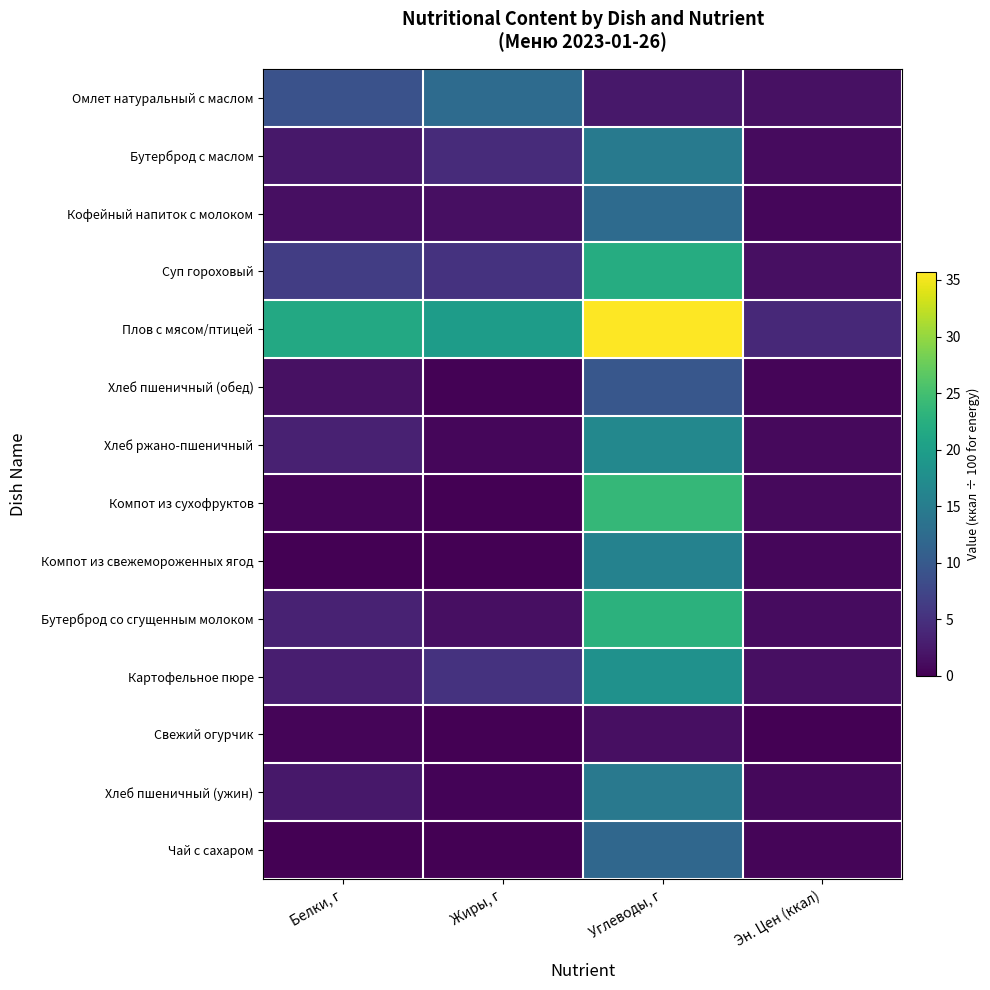

Reading right to left, extract all data points from this chart.

Омлет натуральный с маслом: Эн. Цен (ккал)=1.6	Углеводы, г=2.2	Жиры, г=12.5	Белки, г=9.0
Бутерброд с маслом: Эн. Цен (ккал)=1.1	Углеводы, г=14.6	Жиры, г=4.4	Белки, г=2.3
Кофейный напиток с молоком: Эн. Цен (ккал)=0.6	Углеводы, г=12.5	Жиры, г=1.5	Белки, г=1.5
Суп гороховый: Эн. Цен (ккал)=1.5	Углеводы, г=22.1	Жиры, г=5.2	Белки, г=6.5
Плов с мясом/птицей: Эн. Цен (ккал)=4.1	Углеводы, г=35.7	Жиры, г=19.7	Белки, г=21.5
Хлеб пшеничный (обед): Эн. Цен (ккал)=0.5	Углеводы, г=9.7	Жиры, г=0.2	Белки, г=1.6
Хлеб ржано-пшеничный: Эн. Цен (ккал)=0.9	Углеводы, г=16.7	Жиры, г=0.6	Белки, г=3.3
Компот из сухофруктов: Эн. Цен (ккал)=0.9	Углеводы, г=23.8	Жиры, г=0.0	Белки, г=0.5
Компот из свежемороженных ягод: Эн. Цен (ккал)=0.6	Углеводы, г=15.8	Жиры, г=0.1	Белки, г=0.0
Бутерброд со сгущенным молоком: Эн. Цен (ккал)=1.2	Углеводы, г=22.9	Жиры, г=1.5	Белки, г=3.4
Картофельное пюре: Эн. Цен (ккал)=1.4	Углеводы, г=18.1	Жиры, г=5.2	Белки, г=3.0
Свежий огурчик: Эн. Цен (ккал)=0.1	Углеводы, г=1.5	Жиры, г=0.1	Белки, г=0.5
Хлеб пшеничный (ужин): Эн. Цен (ккал)=0.7	Углеводы, г=14.5	Жиры, г=0.3	Белки, г=2.4
Чай с сахаром: Эн. Цен (ккал)=0.4	Углеводы, г=12.0	Жиры, г=0.0	Белки, г=0.0